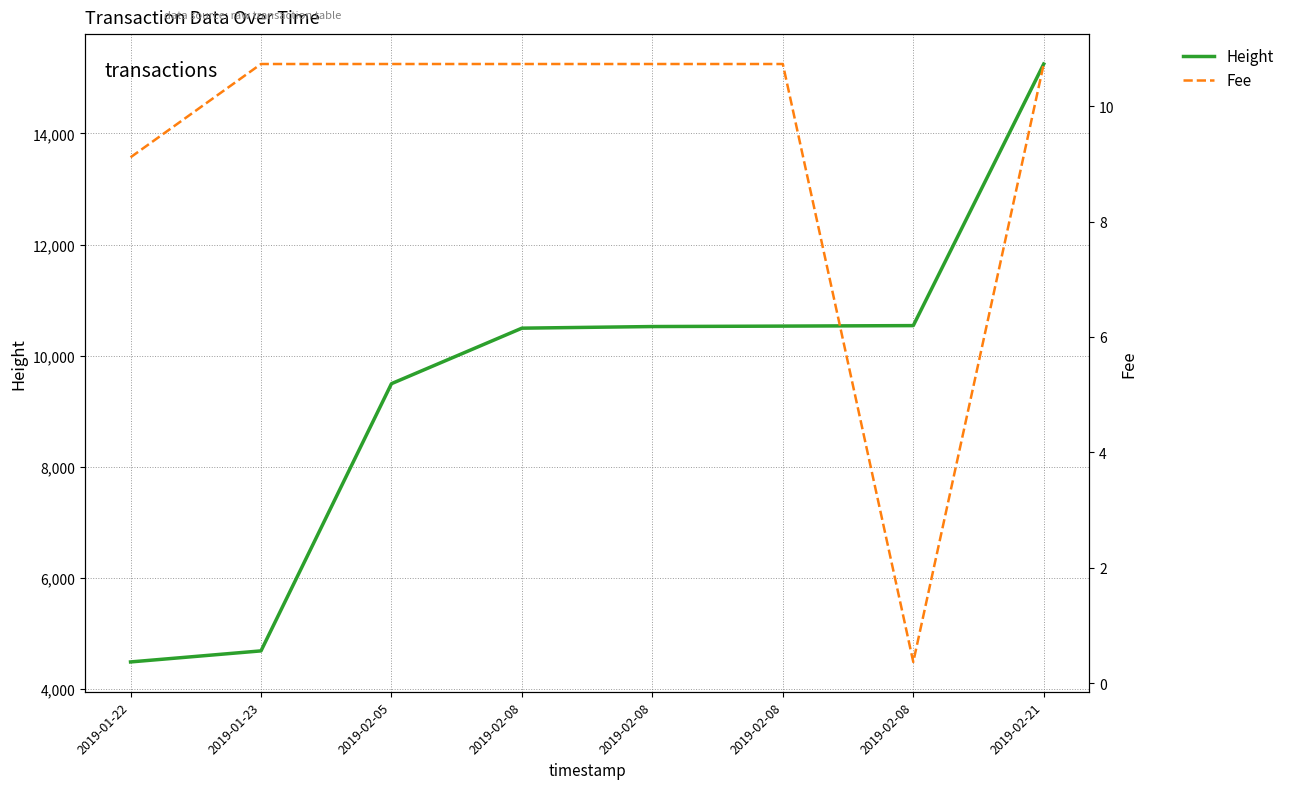

What is the average value of the Fee series?

9.2